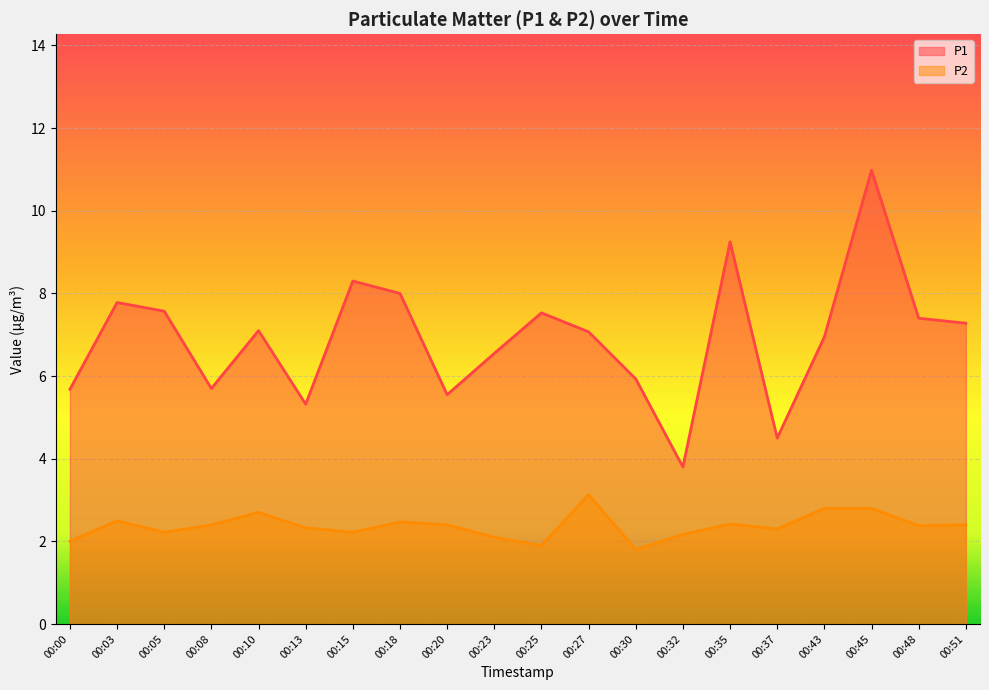

What is the average value of the P2 series?

2.4